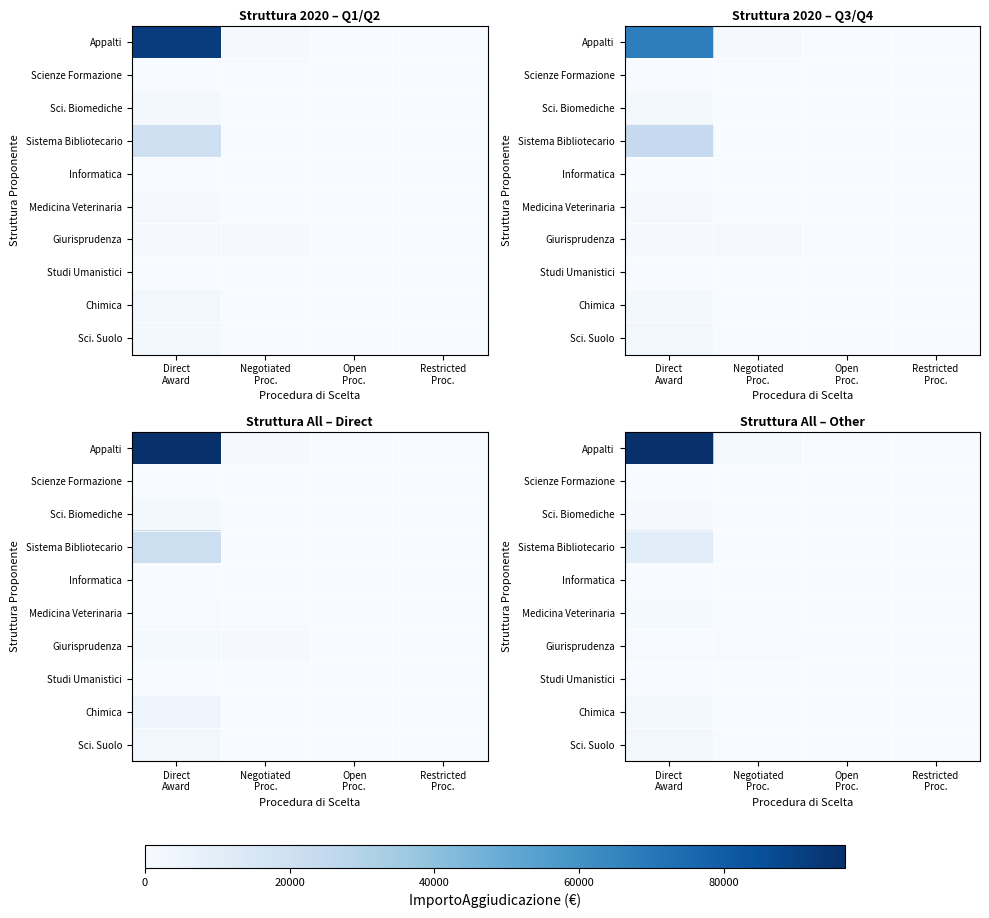

What is the total value across all series at Negotiated
Proc.?

1770.6